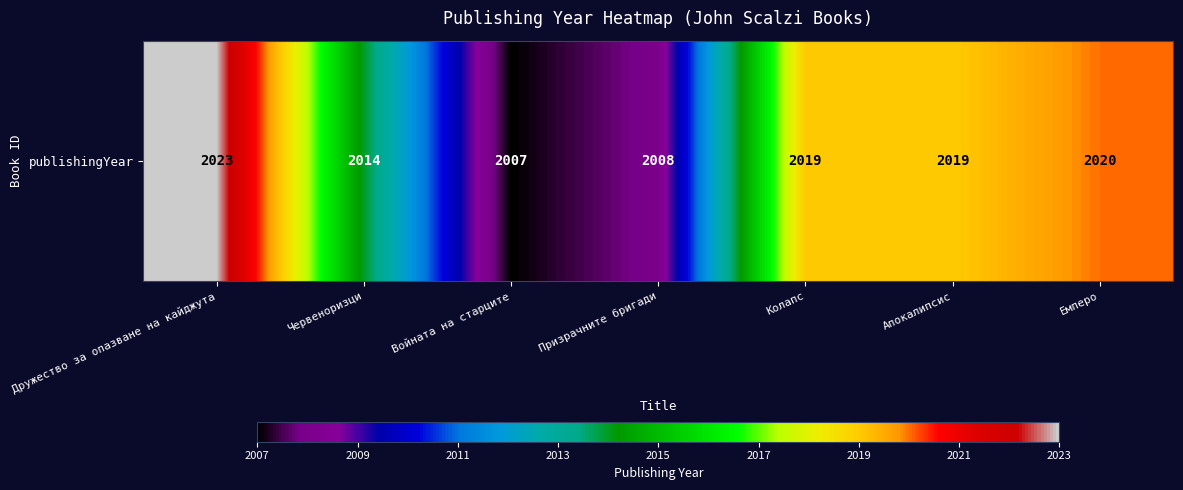

True or false: the data shows 1161 at Апокалипсис.

False